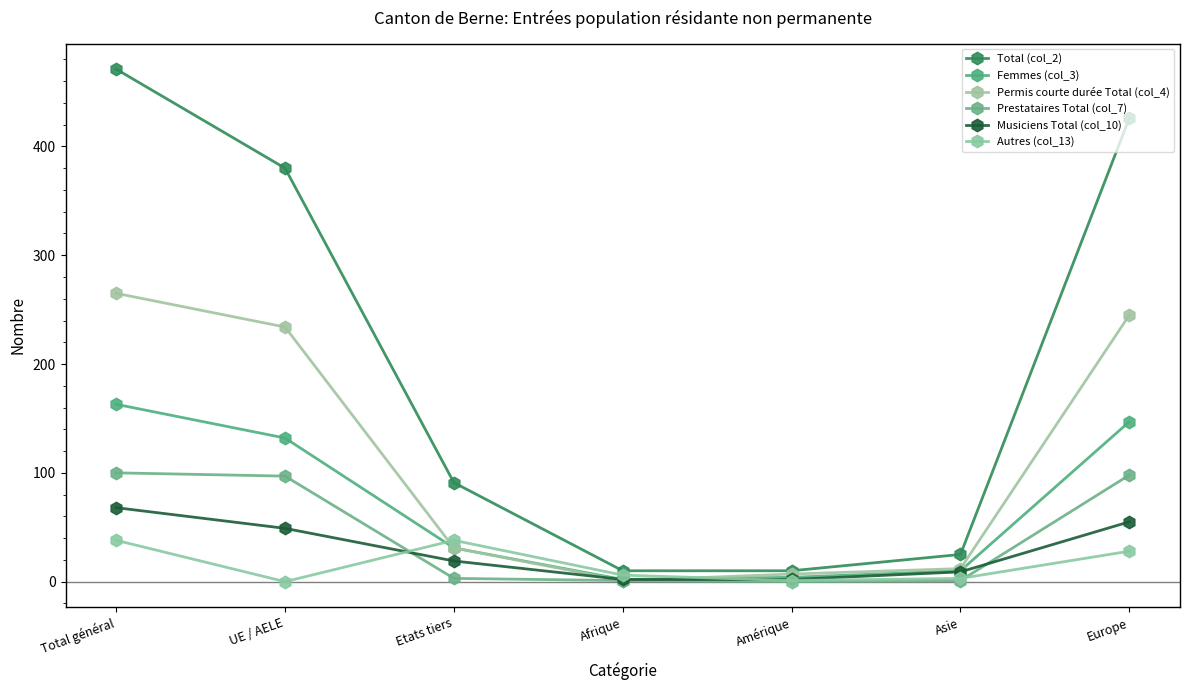

What is the sum of all Femmes (col_3) values?

489